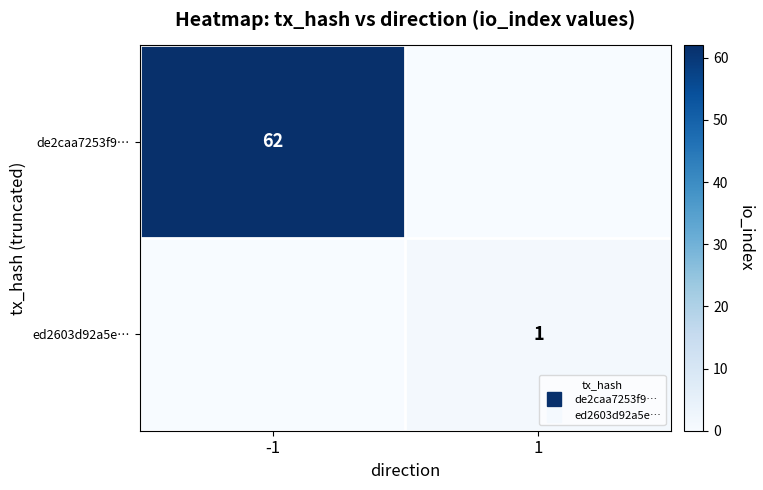

What is the difference between the de2caa7253f9… values at -1 and 1?

62